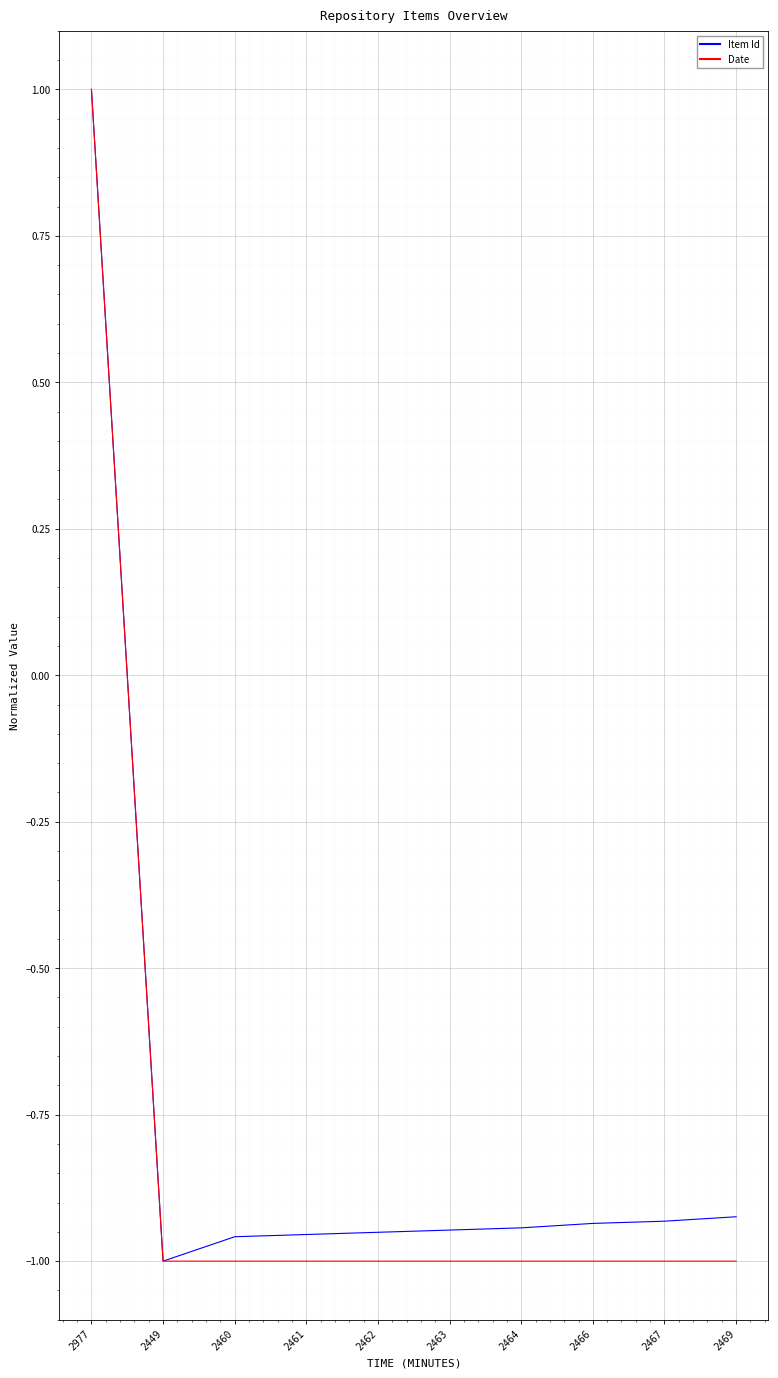

Where does the Item Id series first go above 0?

2977